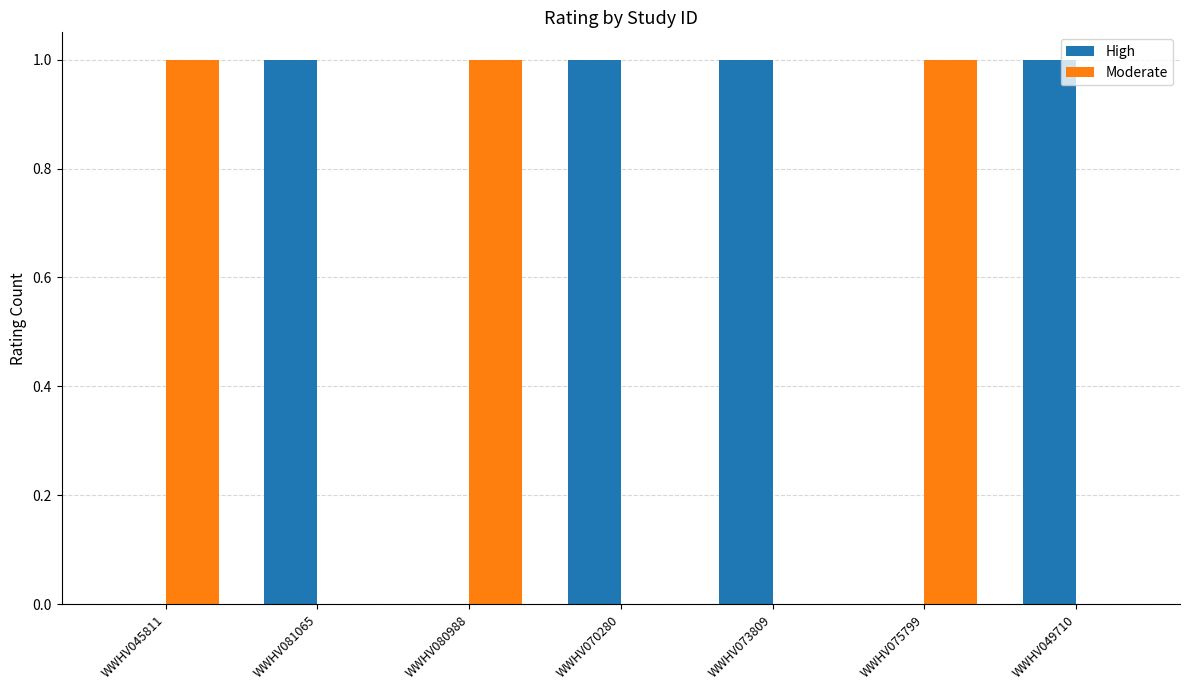

Count the Moderate values in the range 0 to 1.

7